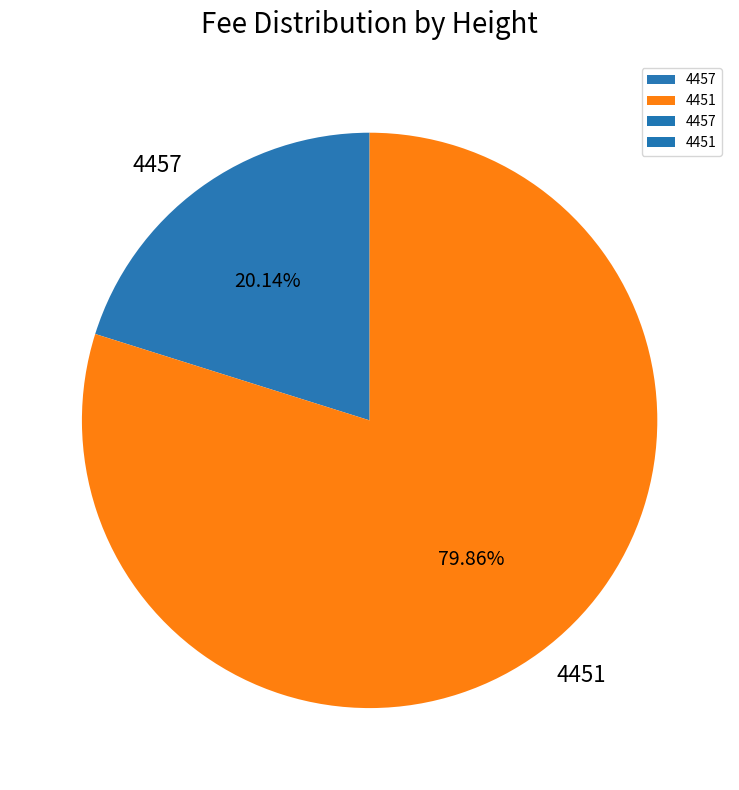

How many segments does this pie chart have?

2